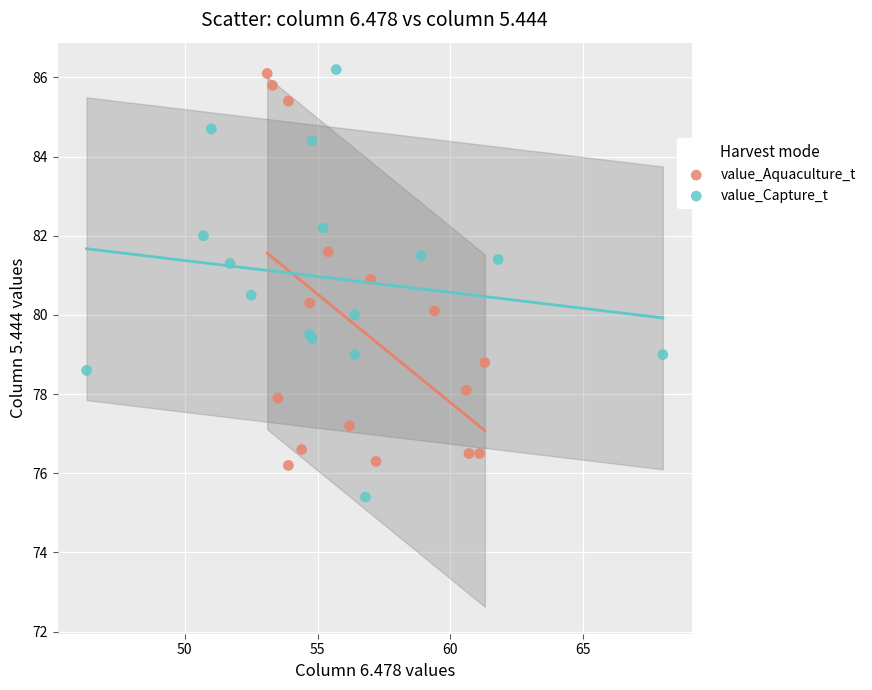

Which series contains the lowest Y value?

value_Capture_t